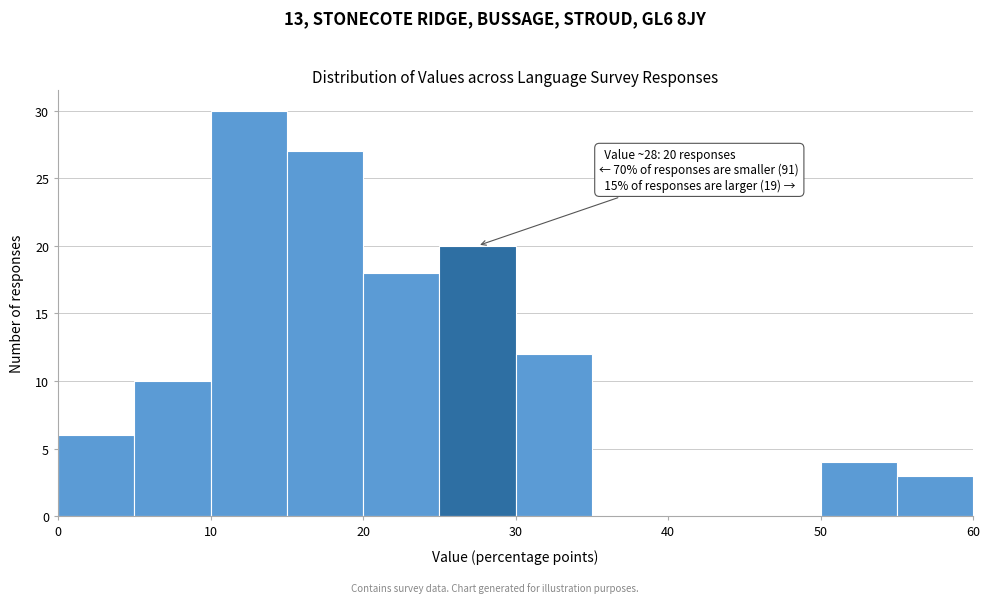

Which range on the x-axis has the tallest bar?

10 to 15